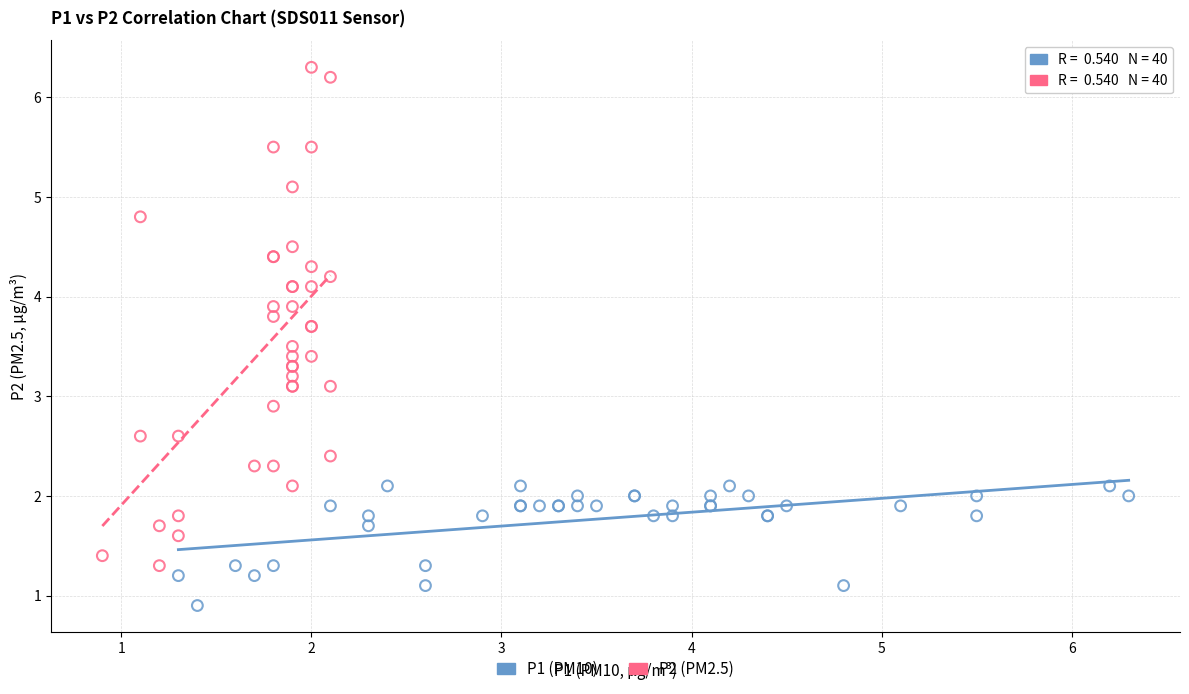

Which series reaches the minimum Y coordinate?

P1 (PM10)